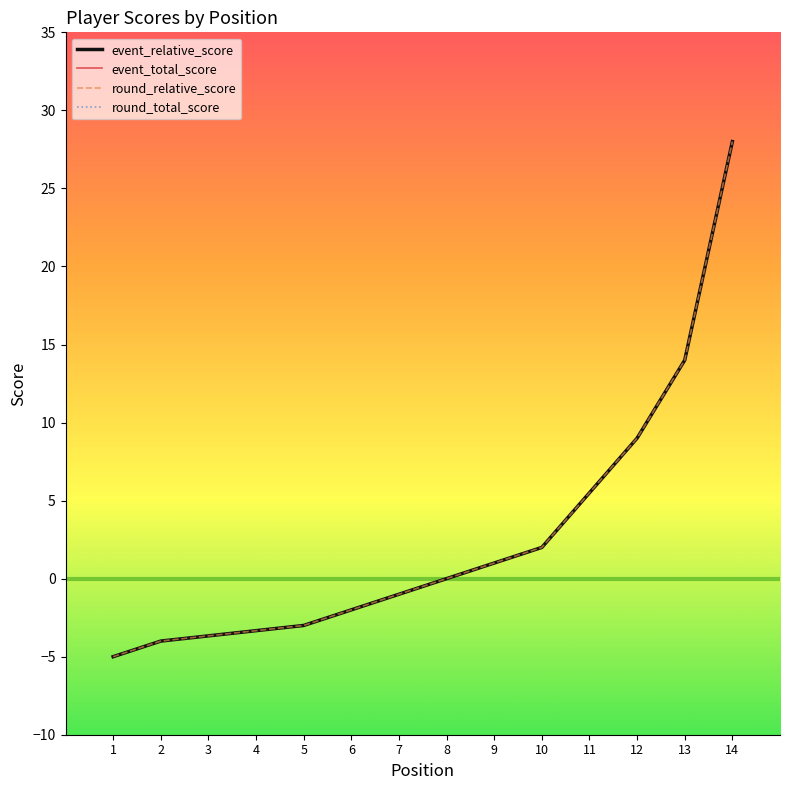

Which series has the largest range (max minus min)?

event_relative_score